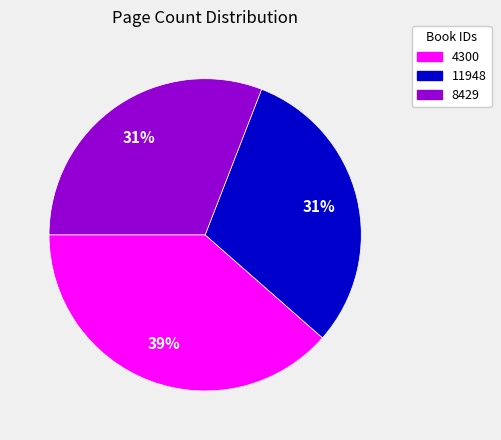

How many segments does this pie chart have?

3